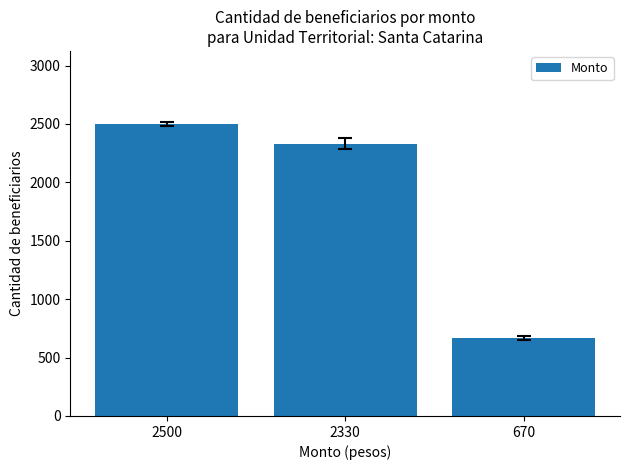

Count the number of data series in this chart.

1